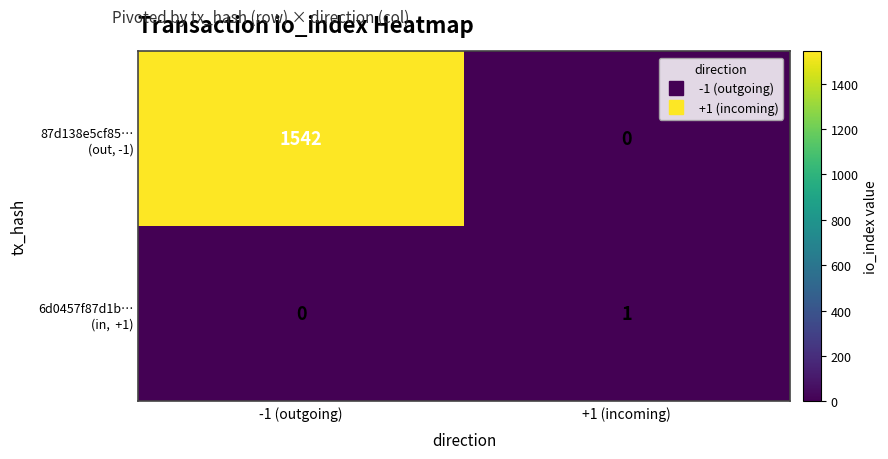

At which category is the sum across all series the highest?

-1 (outgoing)